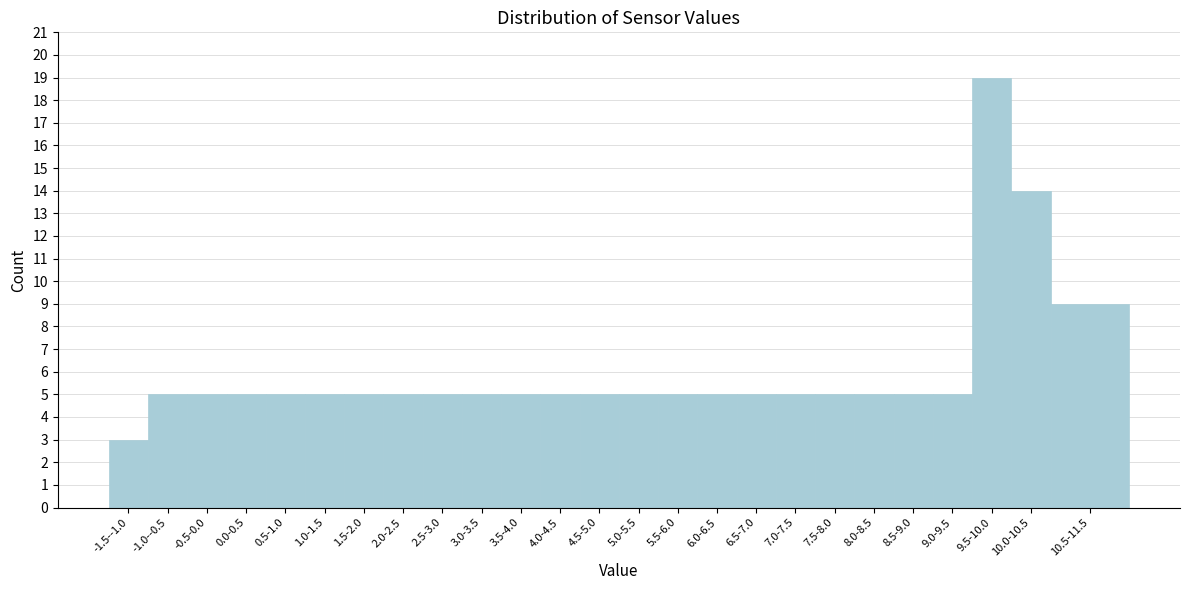

Reading left to right, what are all the values shown in this chart?

3	5	5	5	5	5	5	5	5	5	5	5	5	5	5	5	5	5	5	5	5	5	19	14	9